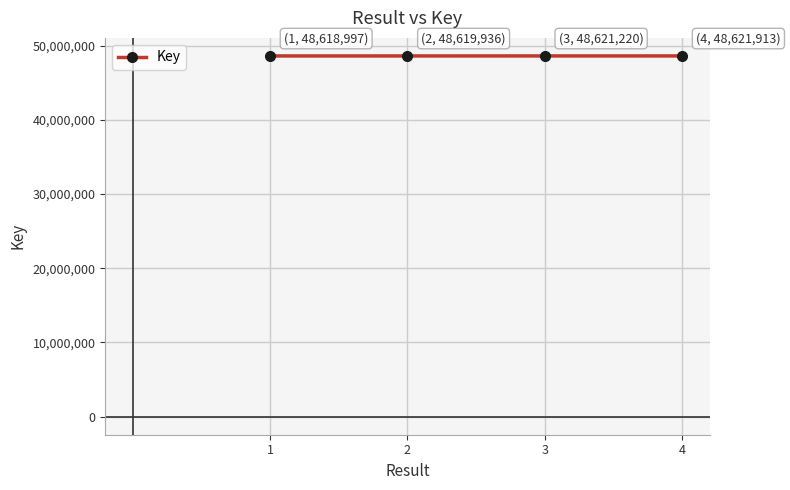

What is the change in value from 1 to 2?

+939